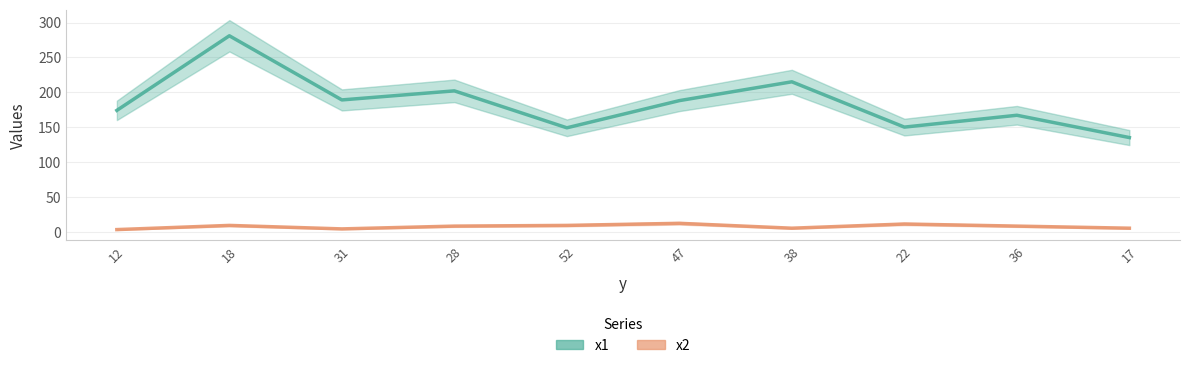

Where is x2 nearest to the value 7?

28